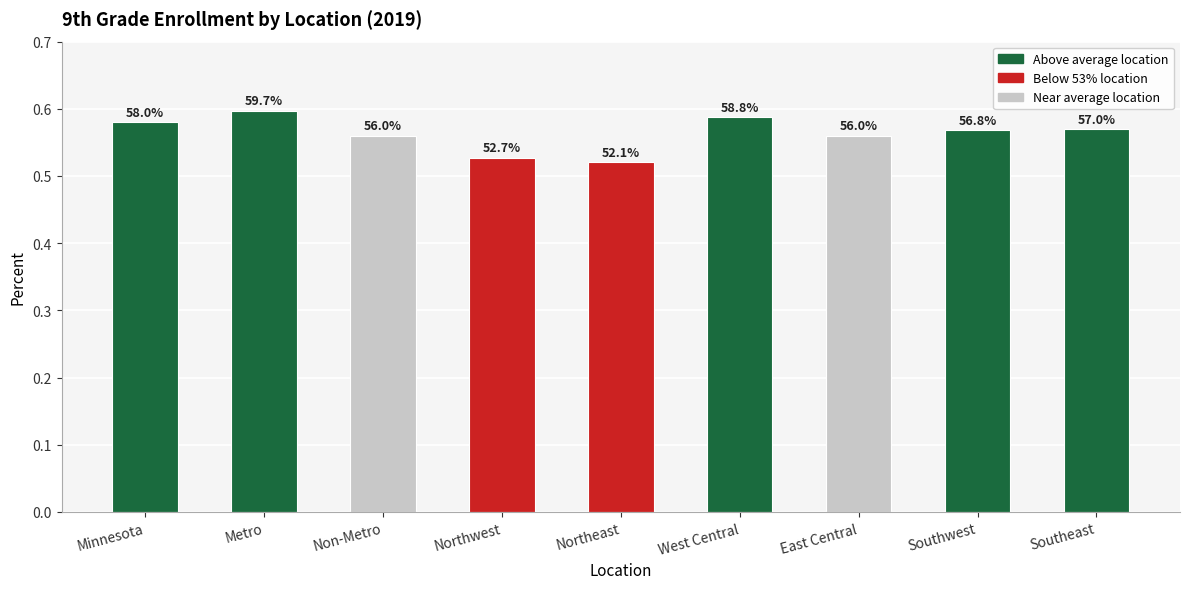

Rank the categories by value from highest to lowest.

Metro, West Central, Minnesota, Southeast, Southwest, Non-Metro, East Central, Northwest, Northeast